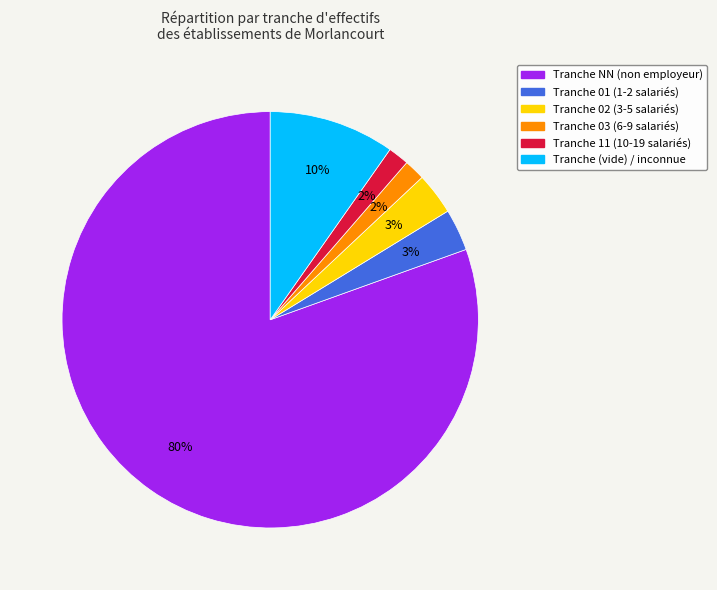

To the nearest percent, what is the average slice percentage?

17%